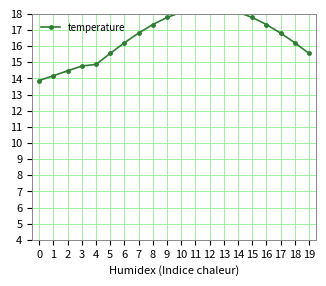

Read the value at 6.

16.2